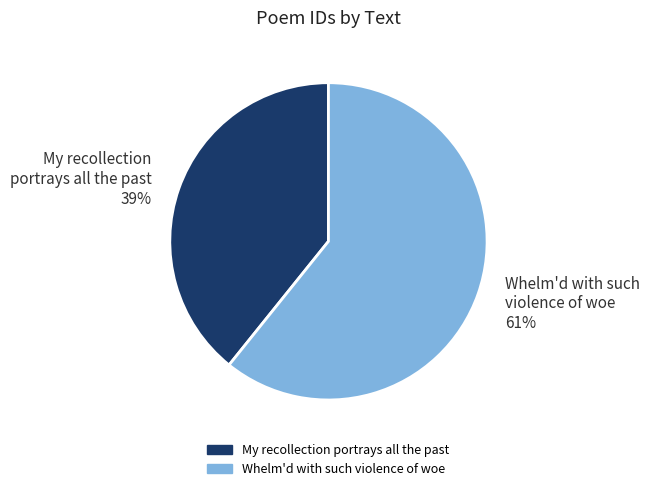

Between Whelm'd with such violence of woe and My recollection portrays all the past, which is larger?

Whelm'd with such violence of woe